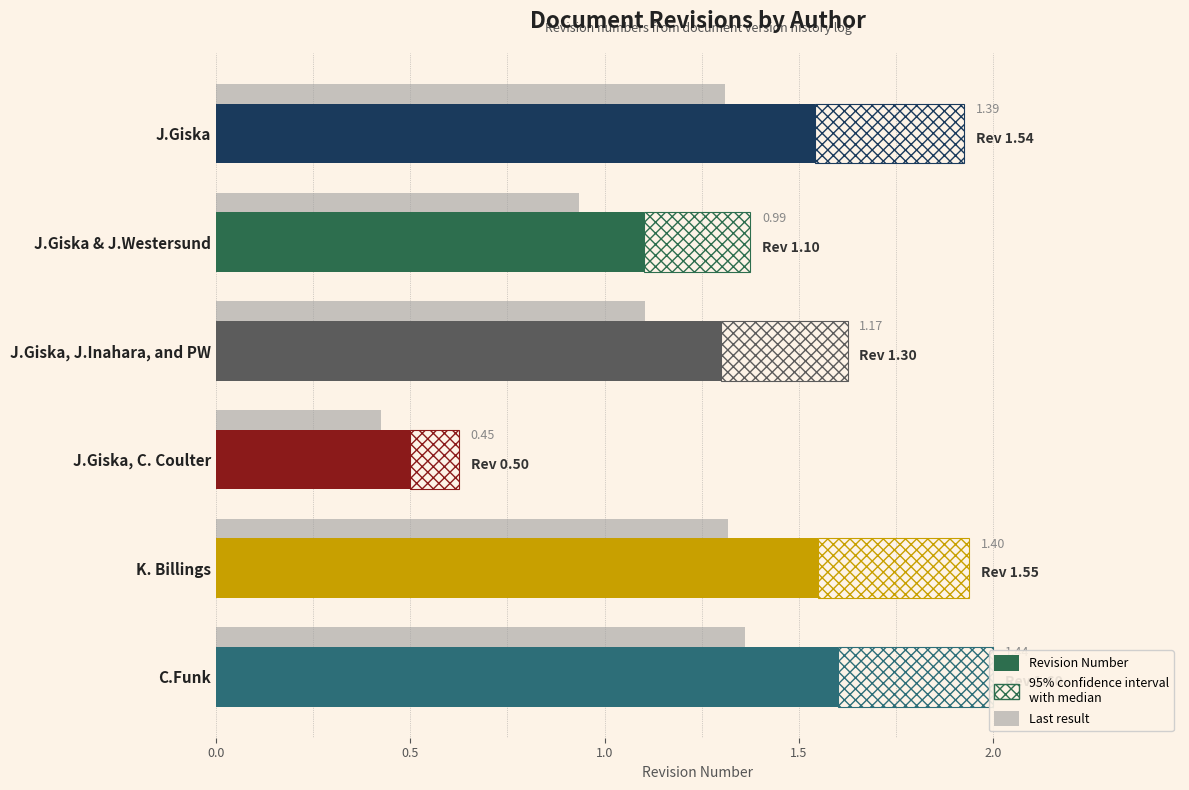

What is the value of the Revision Number bar at the 3rd from the left?

1.3